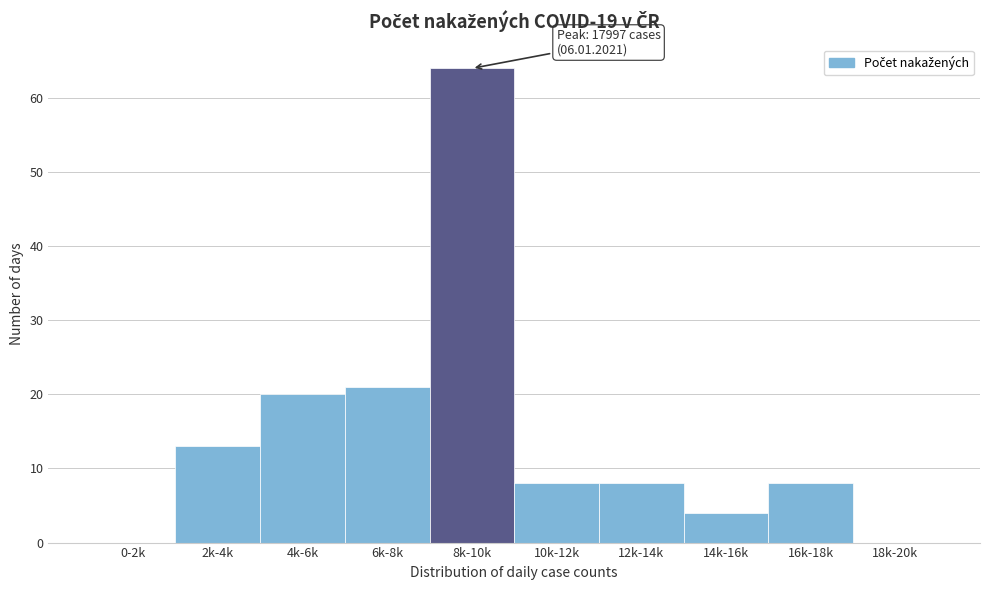

Reading left to right, what are all the values shown in this chart?

0-2k=0	2k-4k=13	4k-6k=20	6k-8k=21	8k-10k=64	10k-12k=8	12k-14k=8	14k-16k=4	16k-18k=8	18k-20k=0